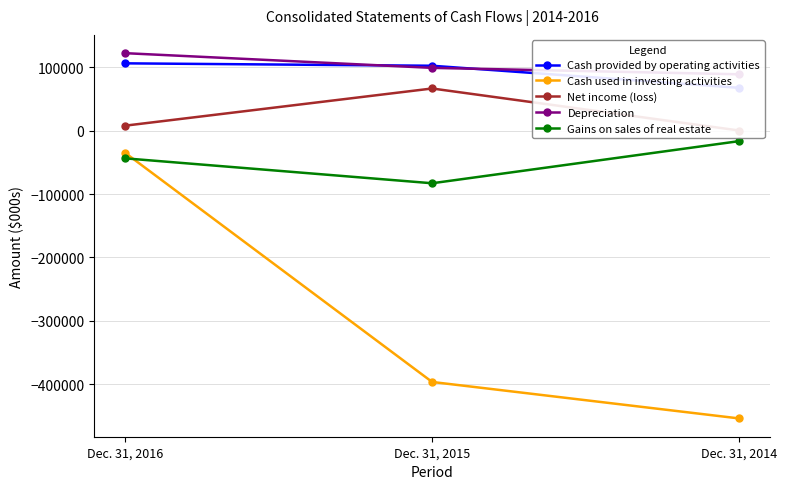

The Net income (loss) series shows 66683 at Dec. 31, 2015. True or false?

True